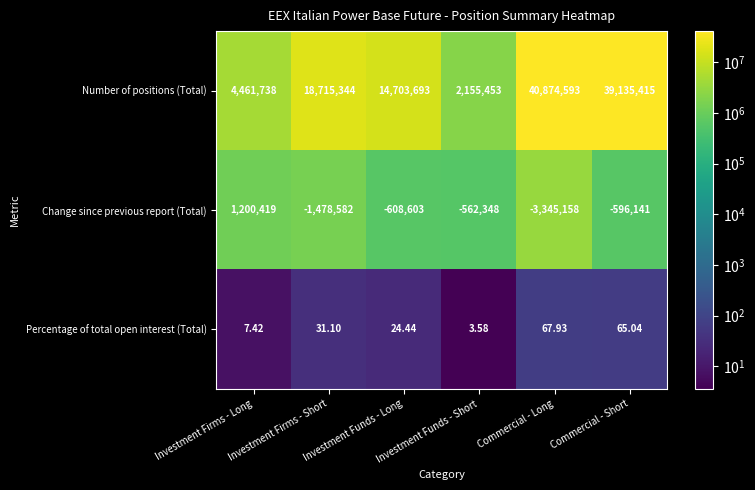

What is the total value across all series at Commercial - Short?

38539339.0